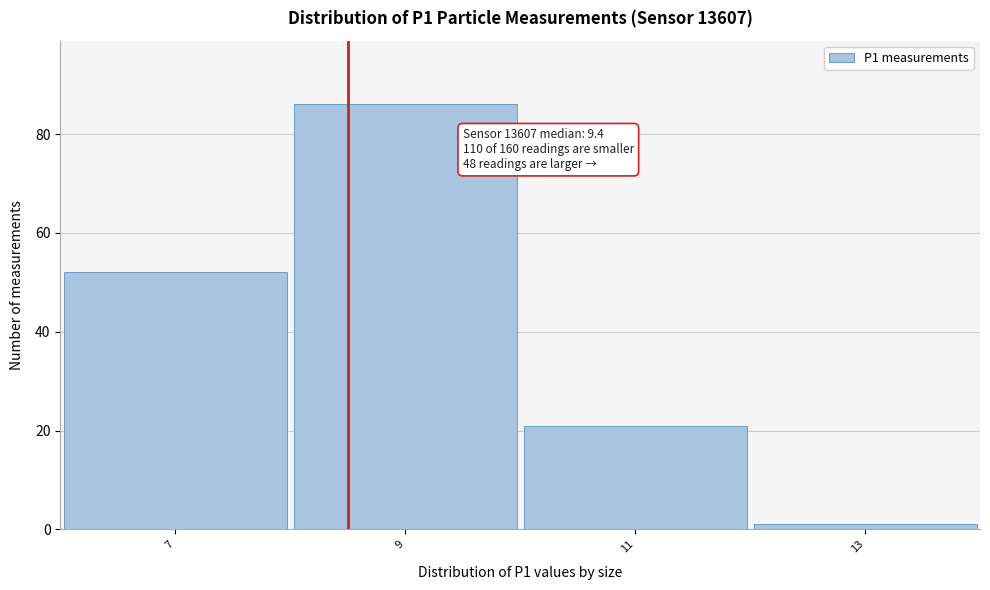

Reading left to right, list all the values displayed in this chart.

7=52	9=86	11=21	13=1